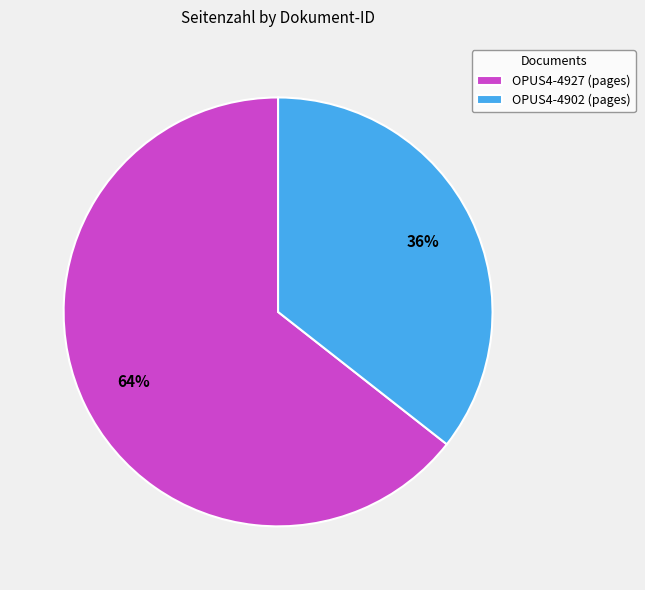

Count the number of slices in the pie.

2